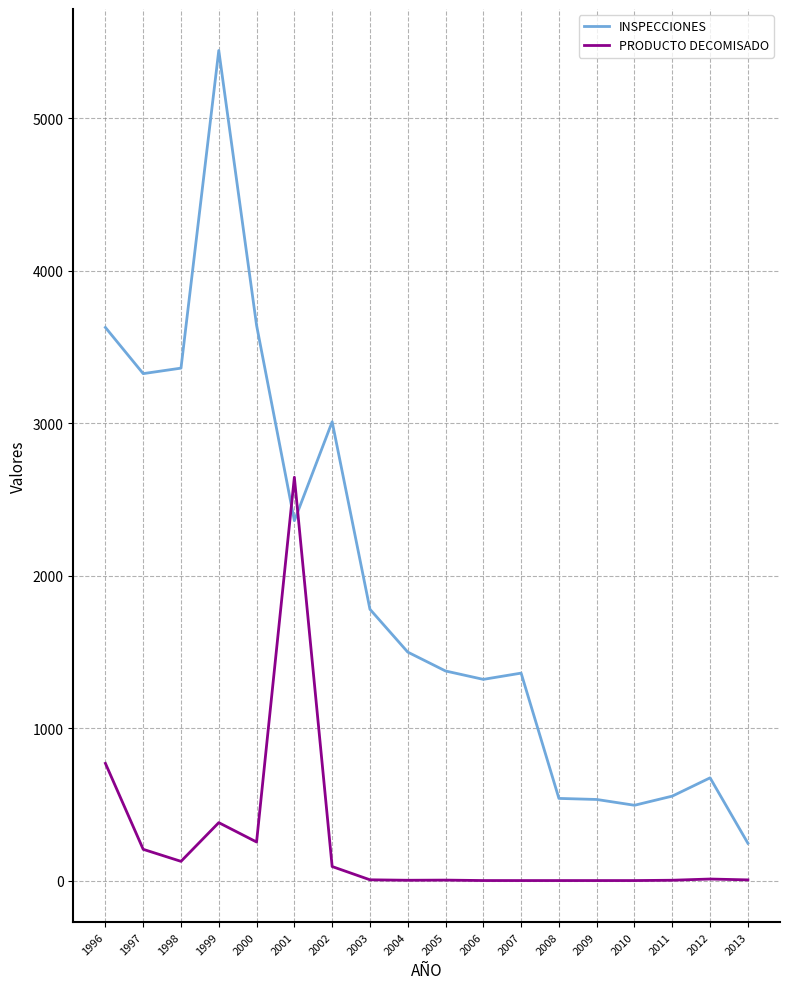

How many series are shown in this chart?

2